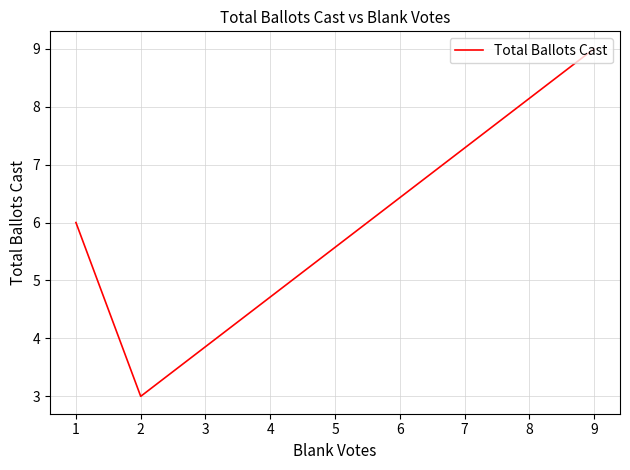

What is the sum of all values?

18